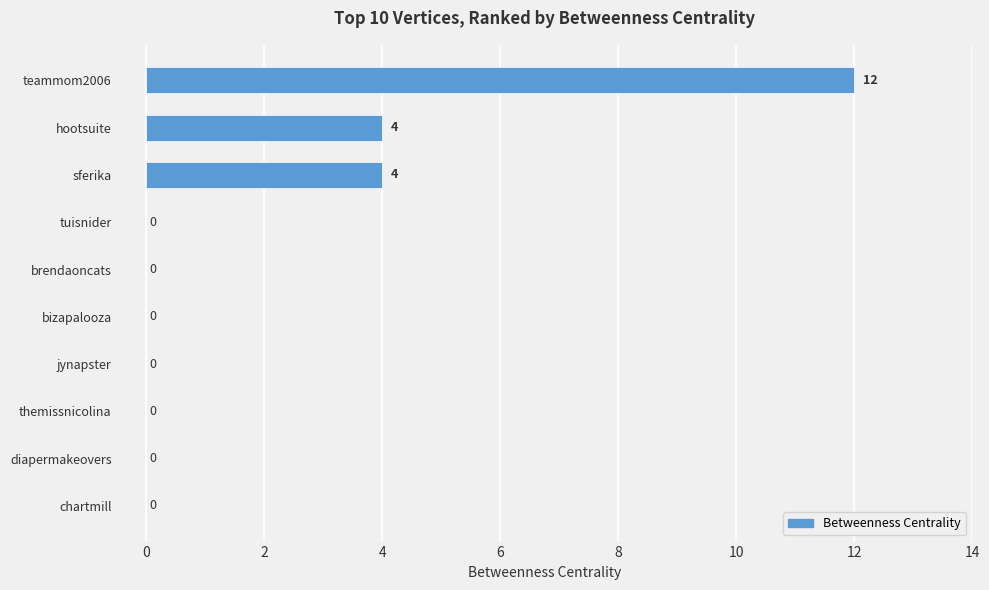

Approximately how many times larger is the value at sferika compared to hootsuite?

1.0